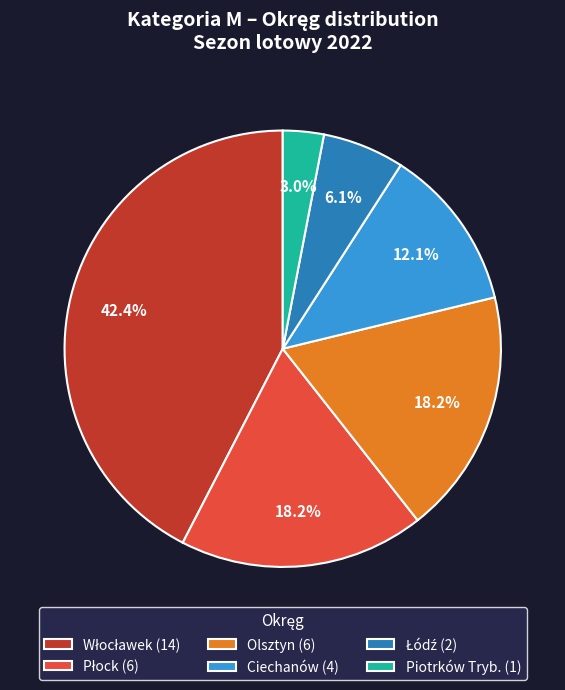

Does any single category account for the majority?

No